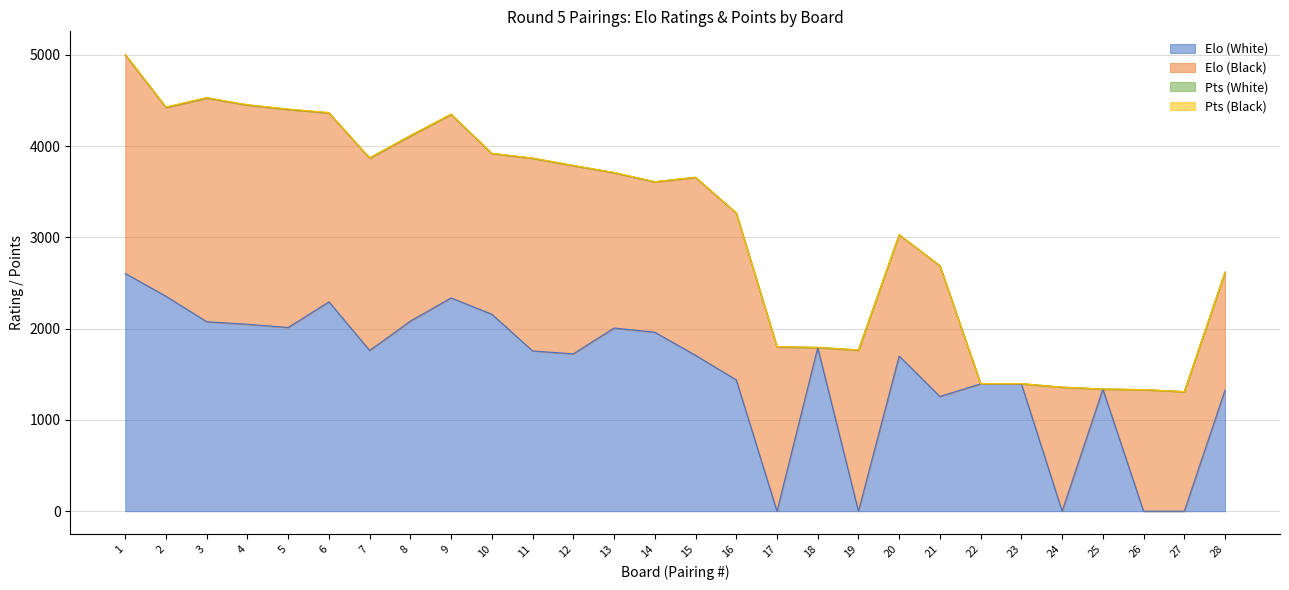

True or false: Elo (White) and Pts (White) cross at least once.

True